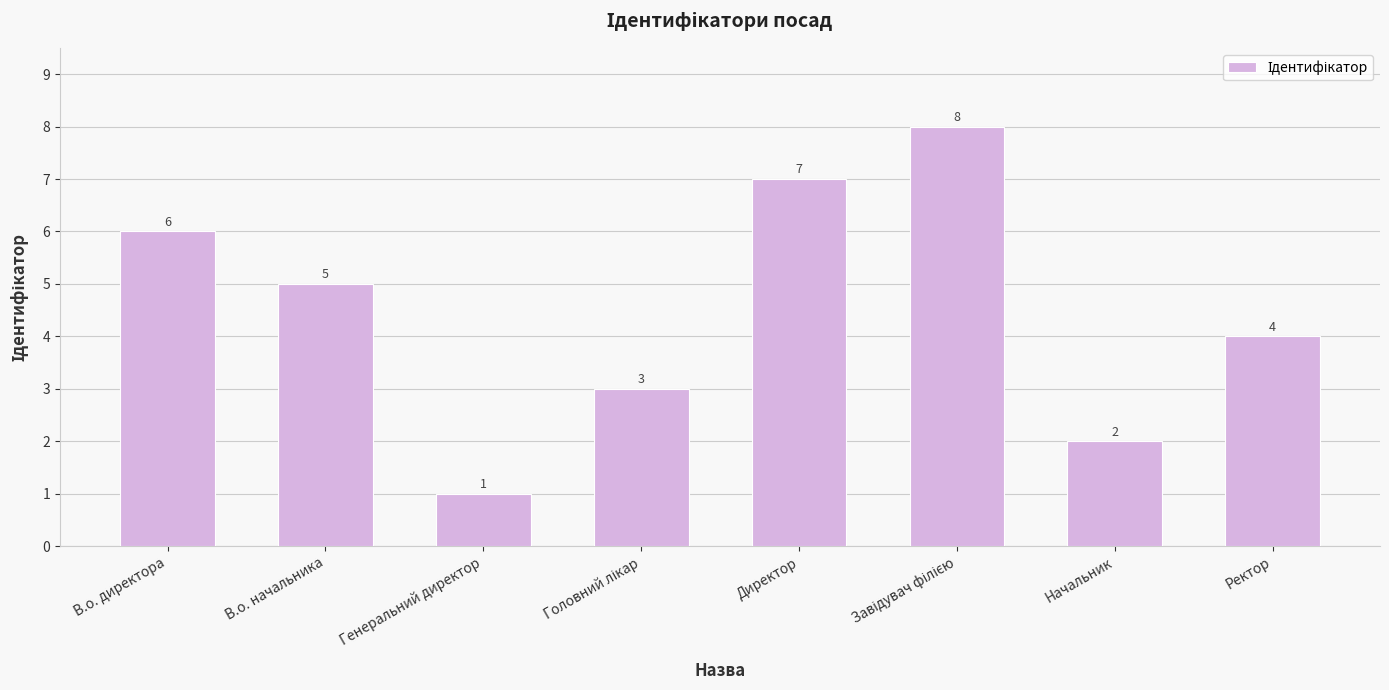

Which has a higher value, Директор or Начальник?

Директор